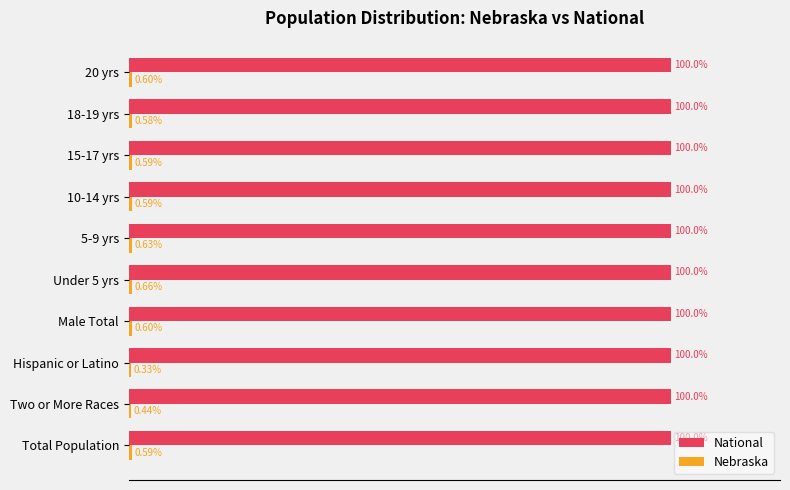

Which series has the largest total across all categories?

National